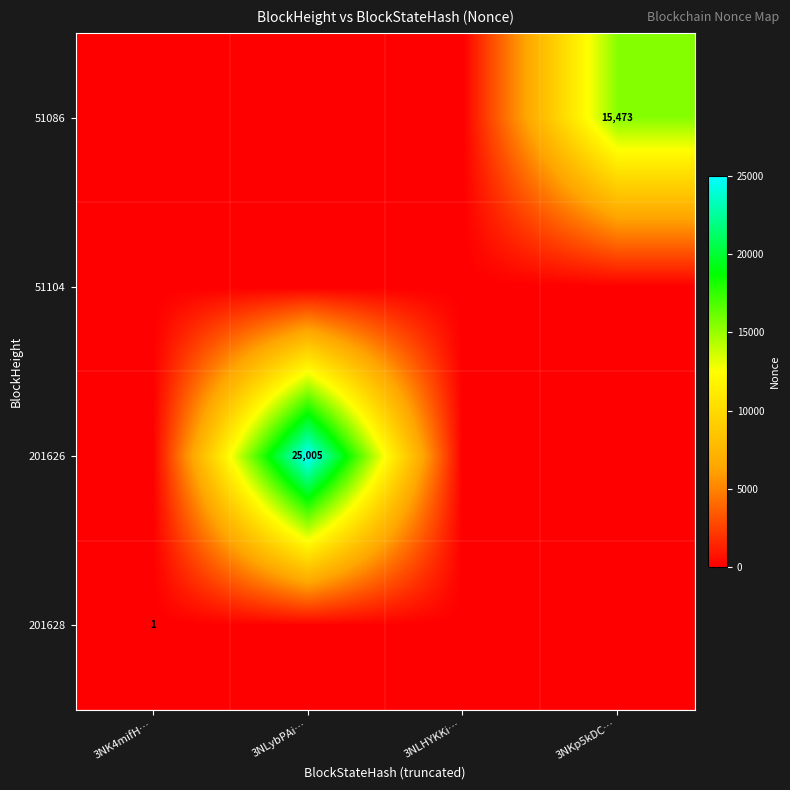

True or false: 201626 has a value of 25005 at 3NLybPAi….

True